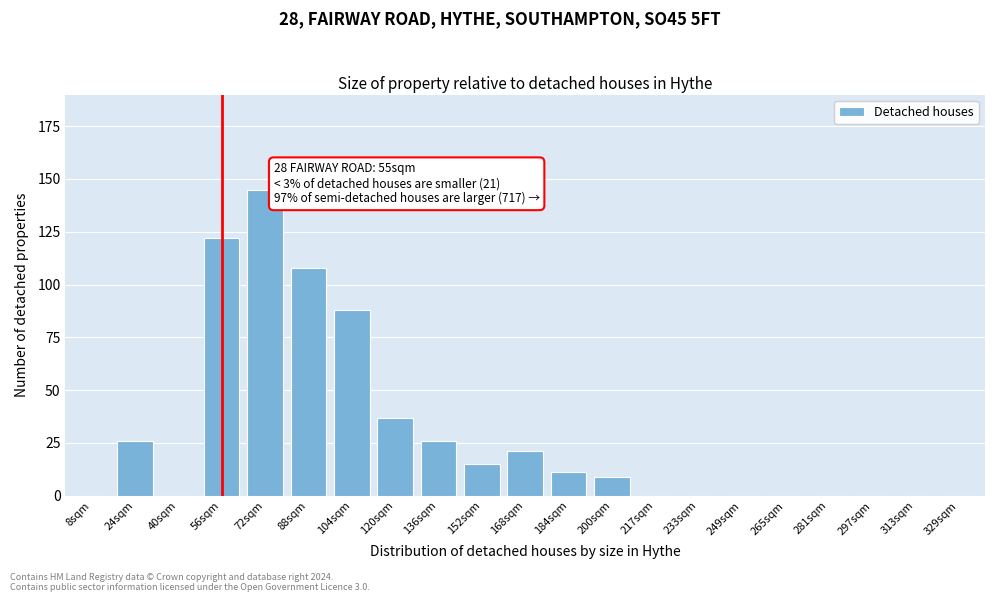

Reading left to right, what are all the values shown in this chart?

8sqm=0	24sqm=26	40sqm=0	56sqm=122	72sqm=145	88sqm=108	104sqm=88	120sqm=37	136sqm=26	152sqm=15	168sqm=21	184sqm=11	200sqm=9	217sqm=0	233sqm=0	249sqm=0	265sqm=0	281sqm=0	297sqm=0	313sqm=0	329sqm=0